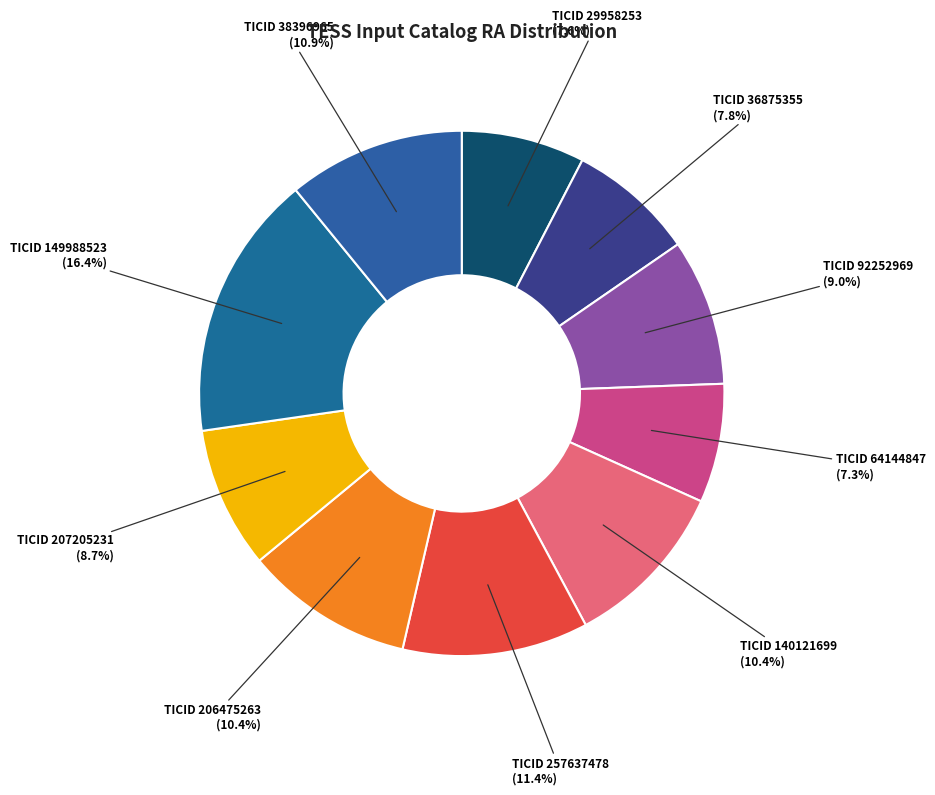

What is the smallest slice in the pie chart?

64144847